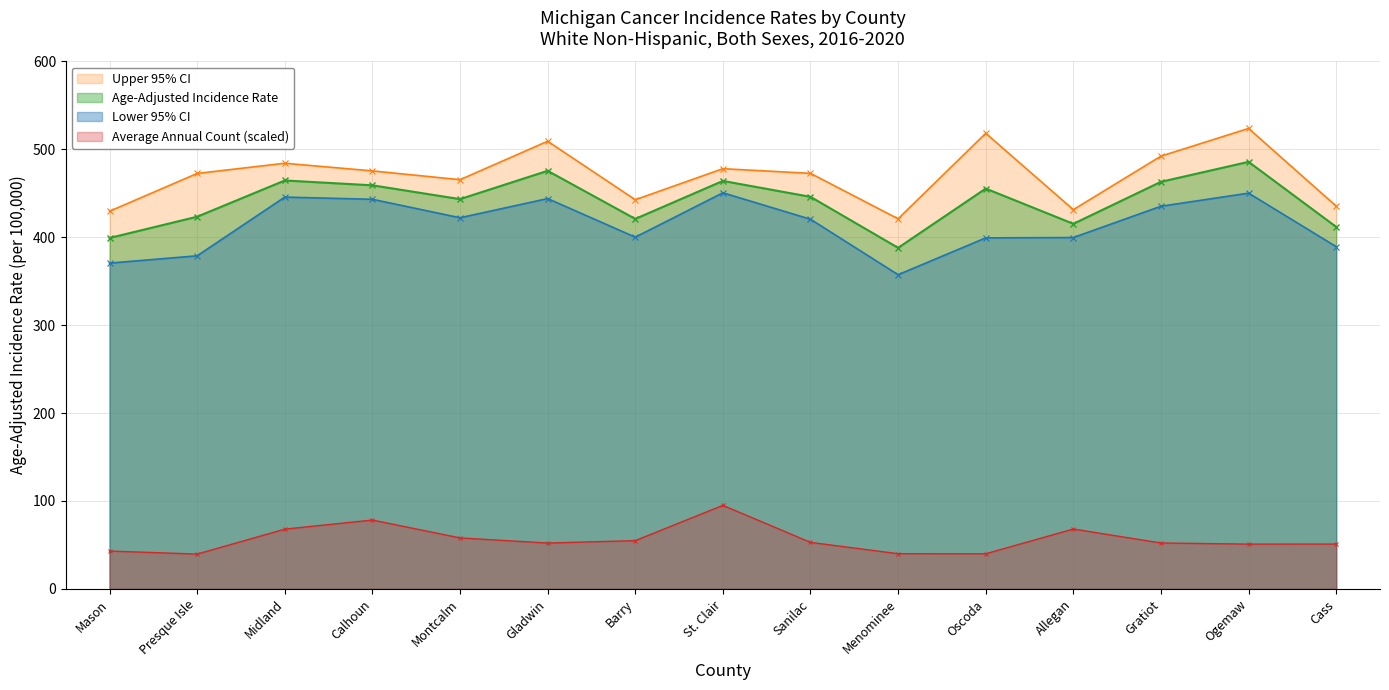

The Lower 95% CI series shows 592.9 at Menominee. True or false?

False